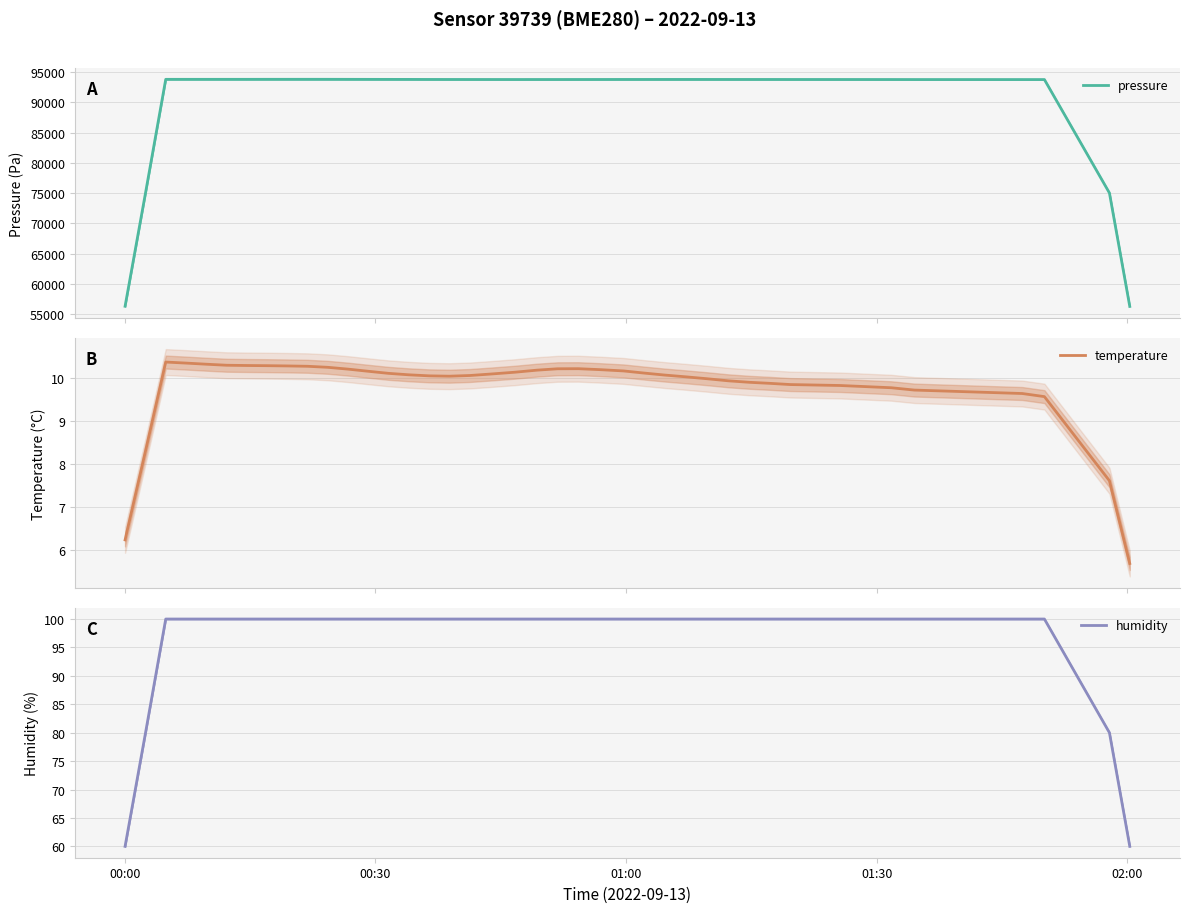

What is the highest value of the pressure series?

93797.7